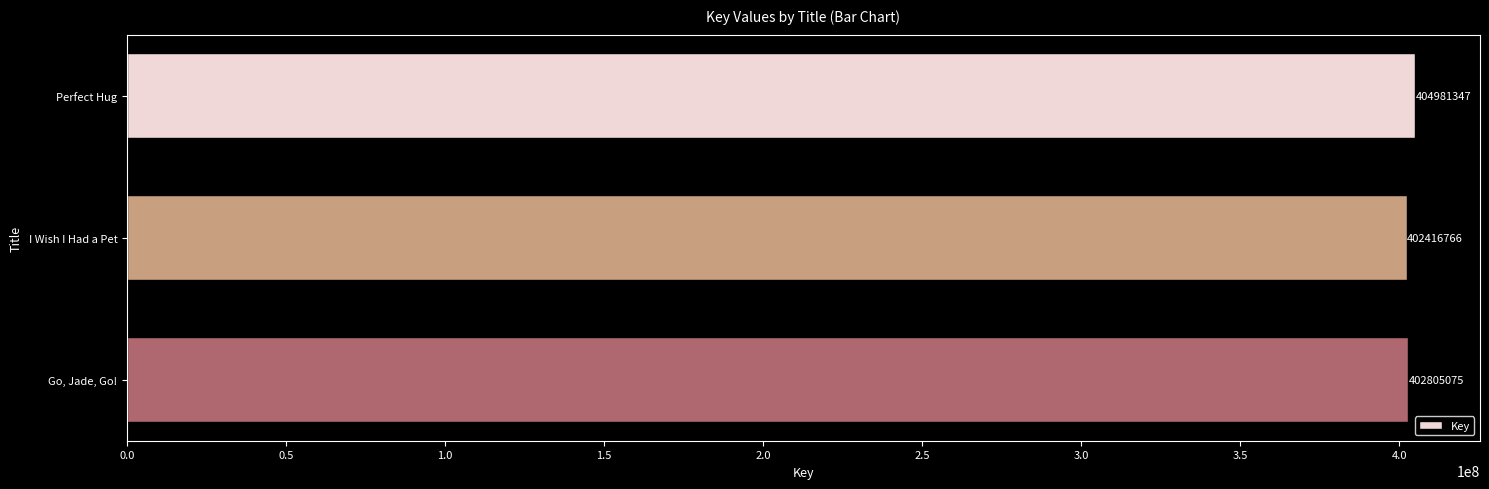

What is the average value?

403401063